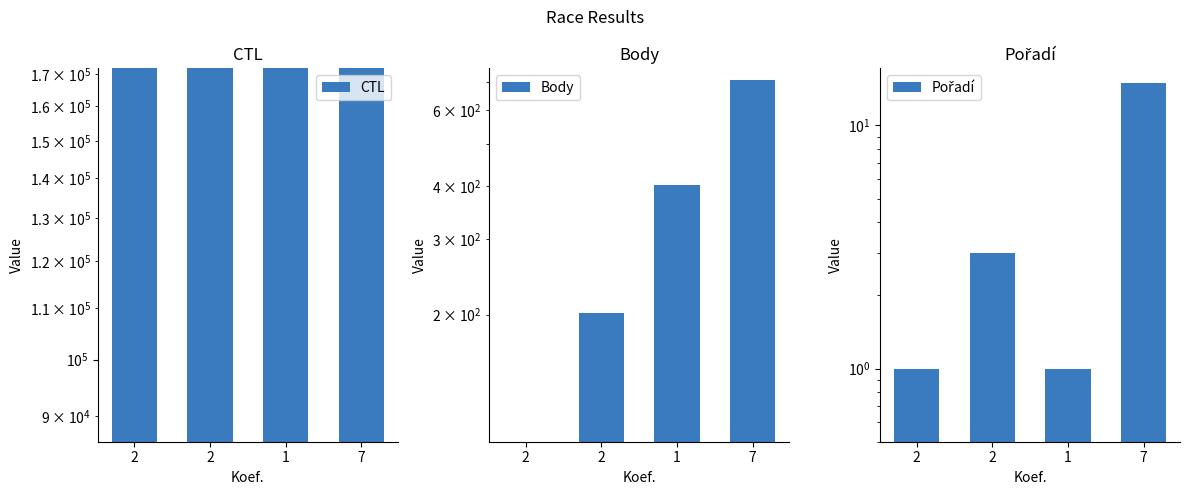

What is the sum of the Pořadí values at 2 and 2?

4